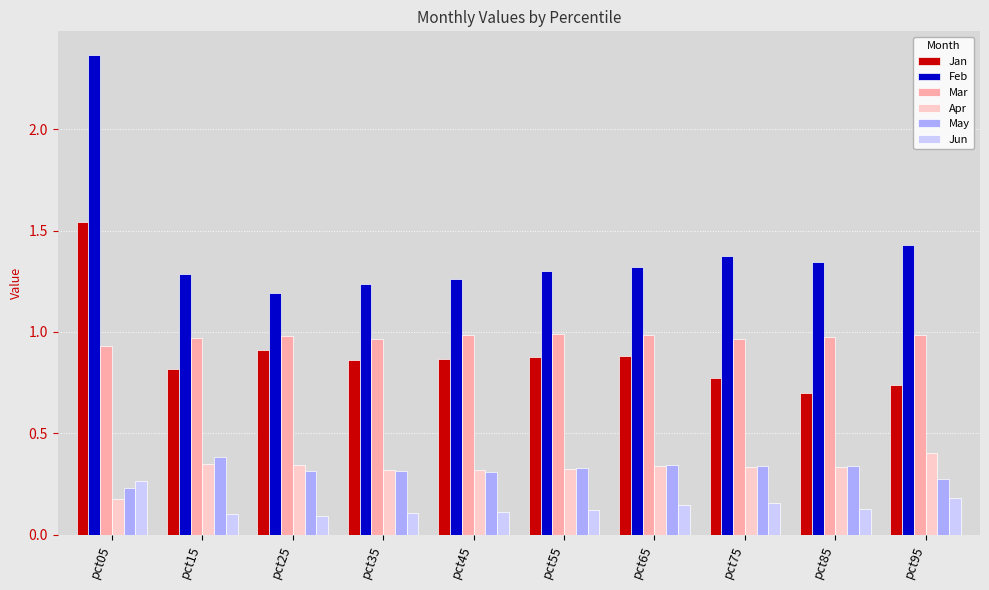

What is the sum of the Feb values at pct05 and pct95?

3.8